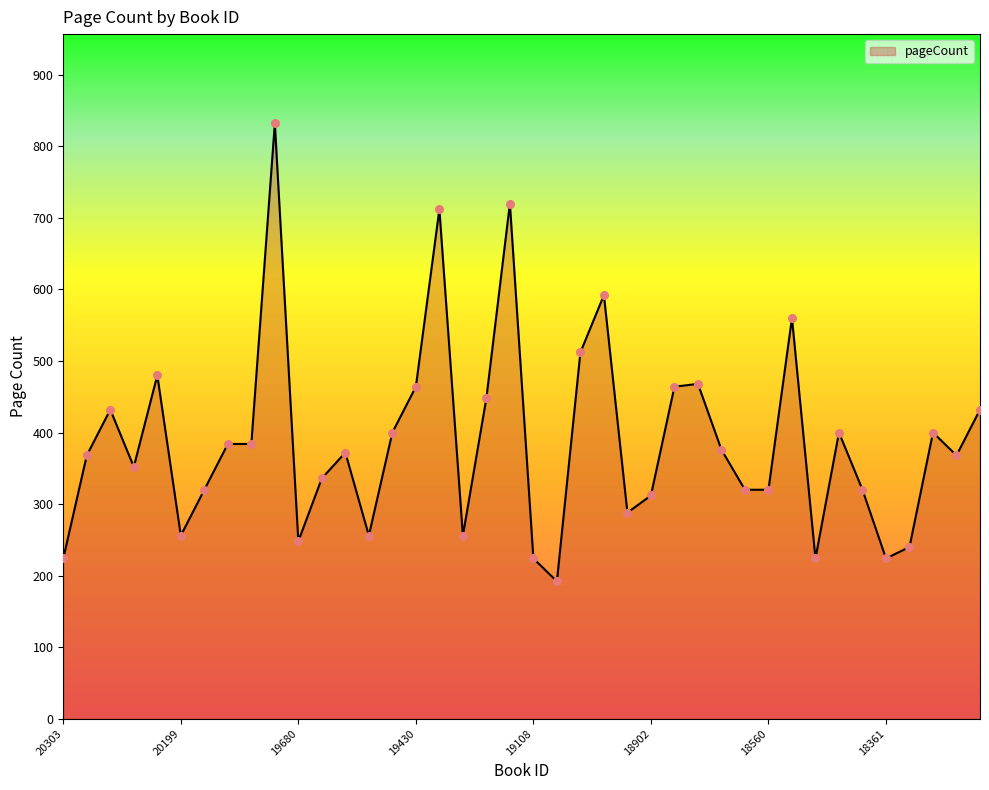

What is the difference between the maximum and minimum values?

640